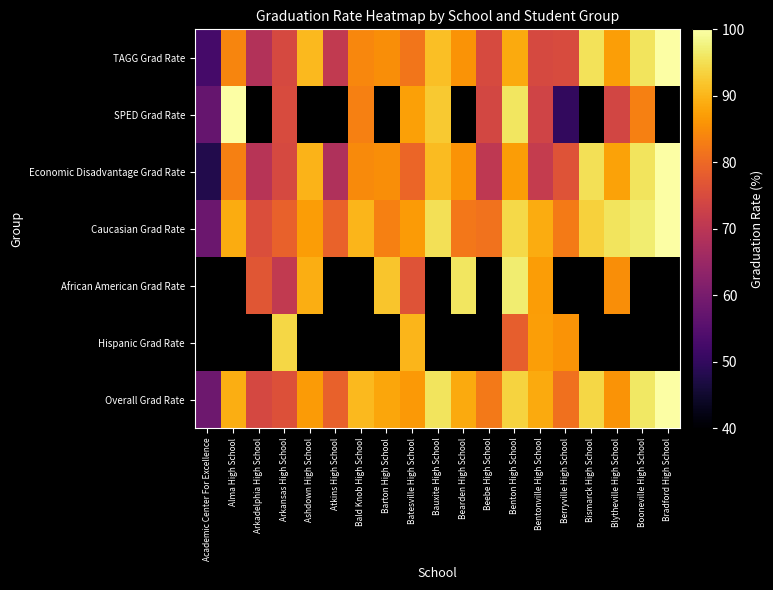

Between Bald Knob High School and Bentonville High School, which is larger?

Bald Knob High School